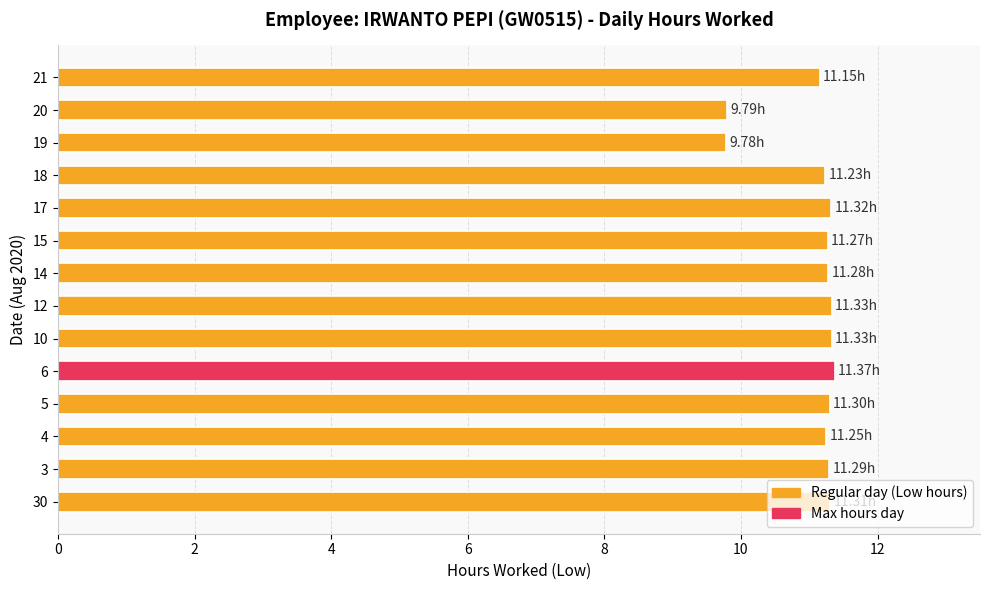

What is the sum of all values?

155.0